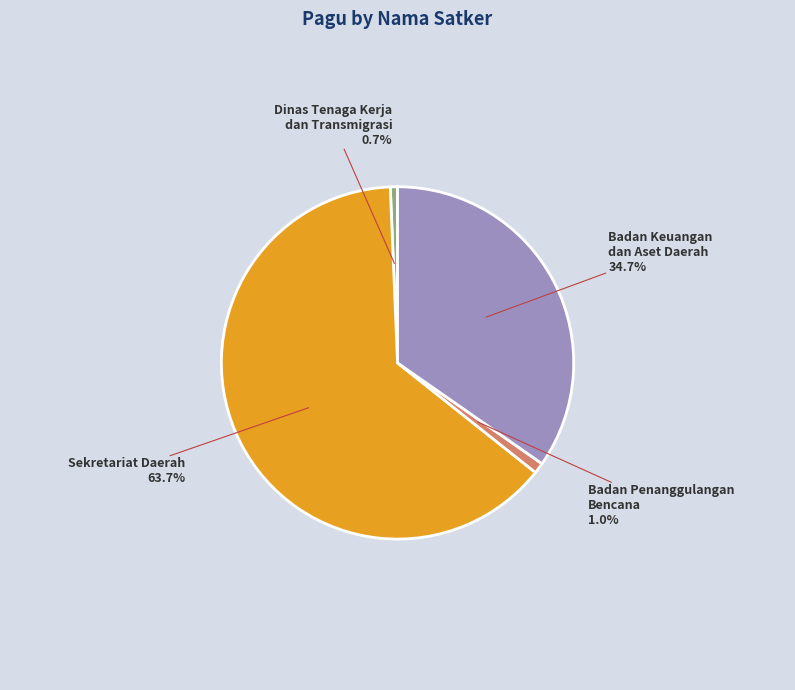

Is there any slice that represents more than half of the pie?

Yes